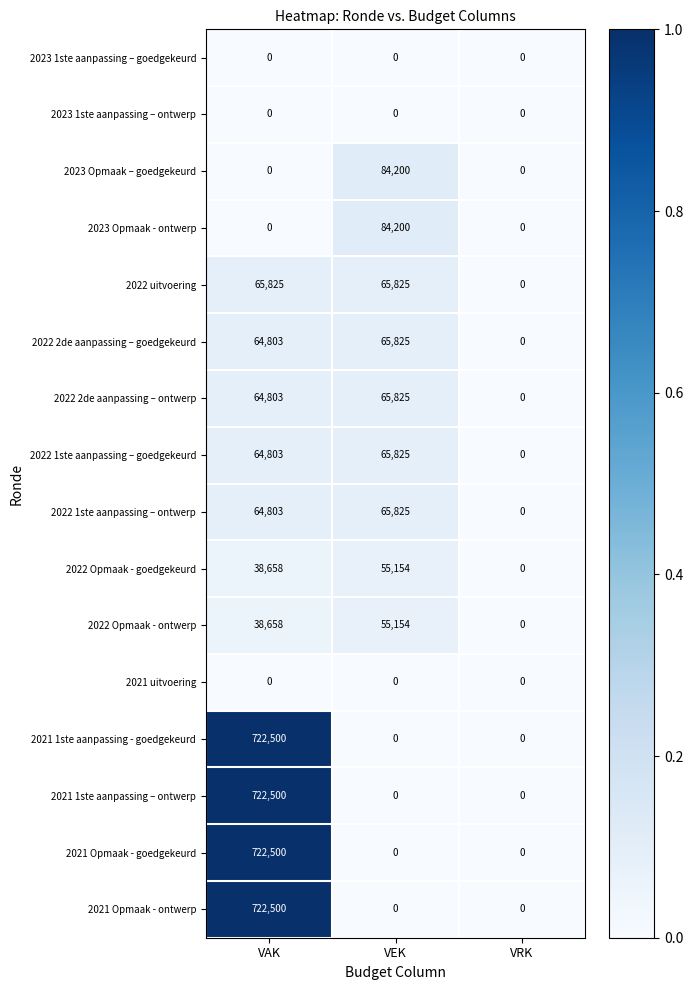

What is the difference between the maximum and minimum values in the 2022 1ste aanpassing – ontwerp series?

65825